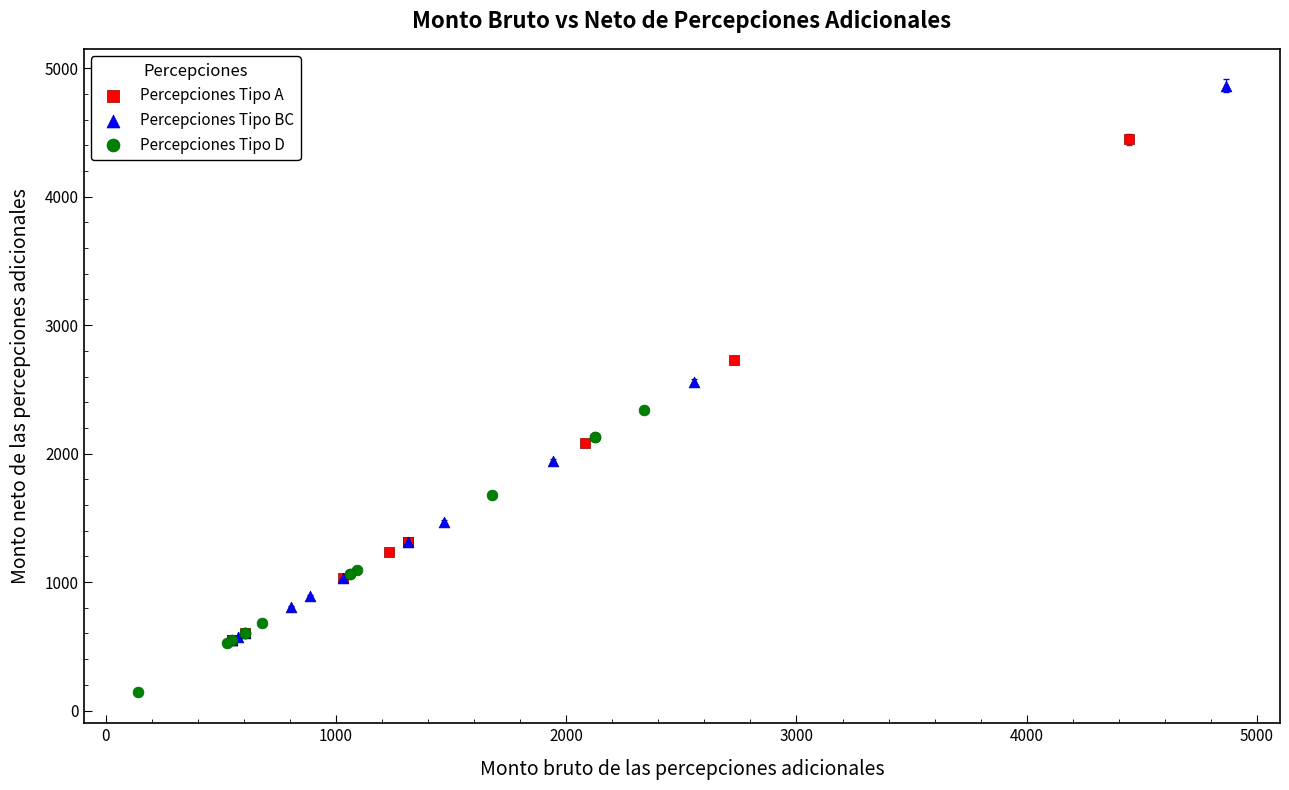

Which series has the largest Y range (max minus min)?

Percepciones Tipo BC